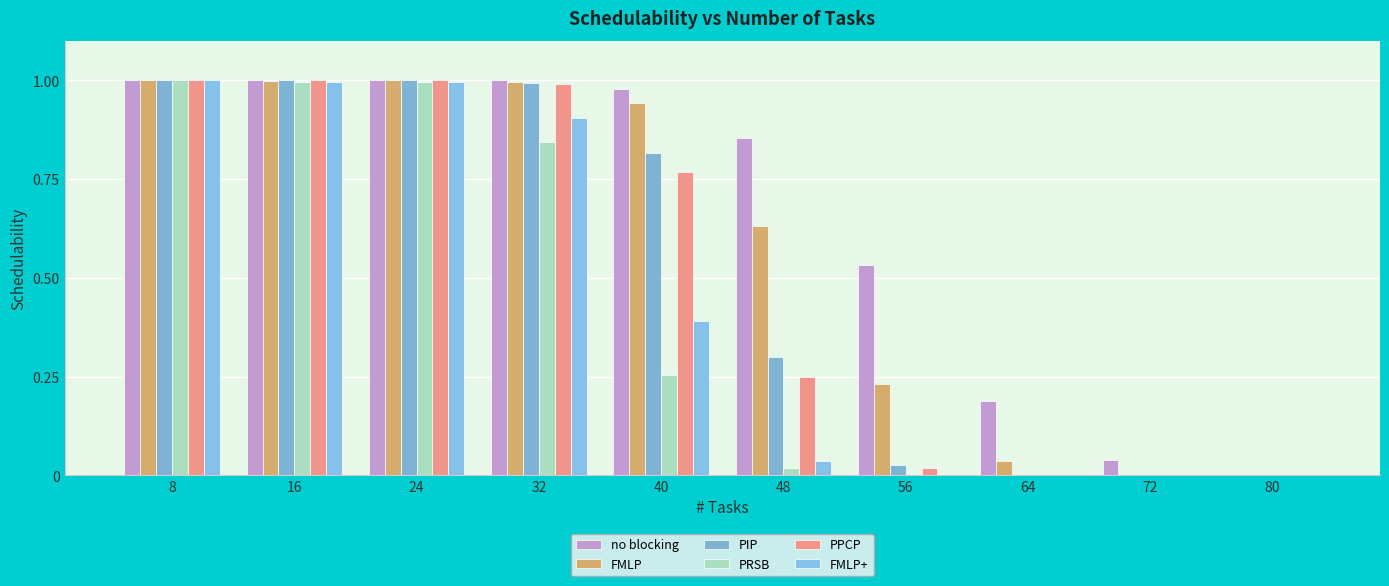

What is the sum of all FMLP+ values?

4.3